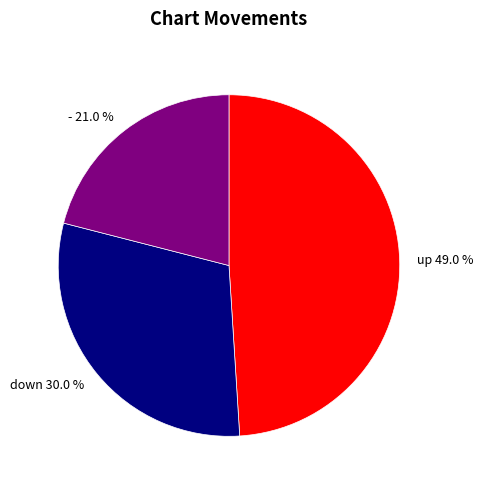

The up slice represents 57% of the pie. True or false?

False